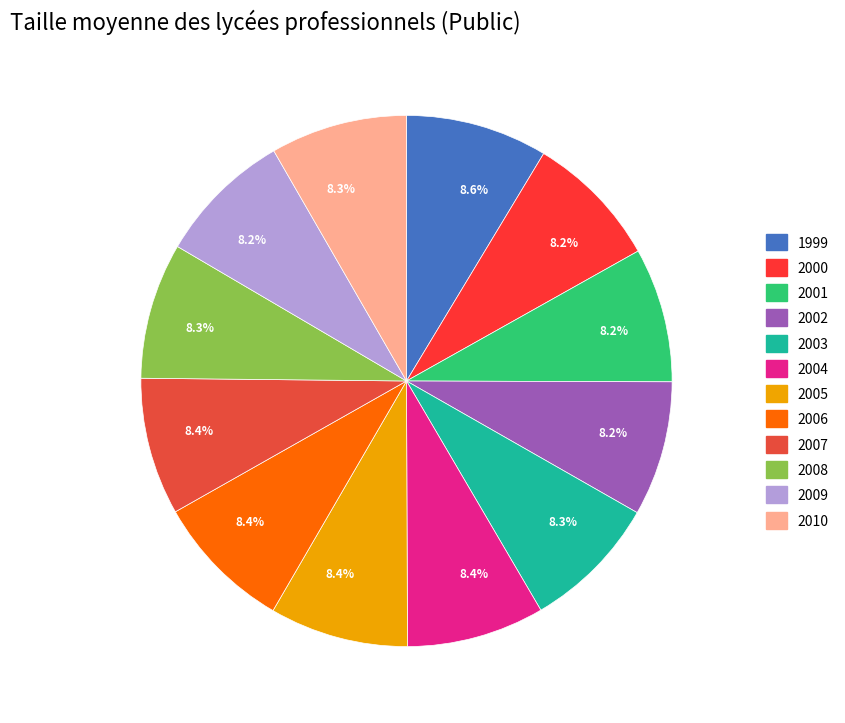

How many slices are in this pie chart?

12